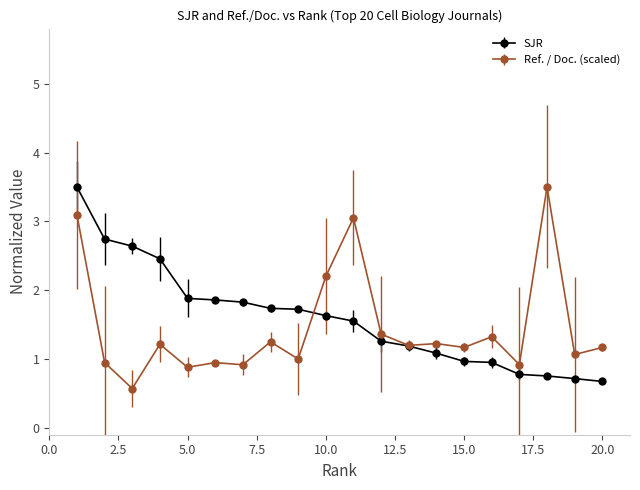

How many categories are shown in the chart?

20